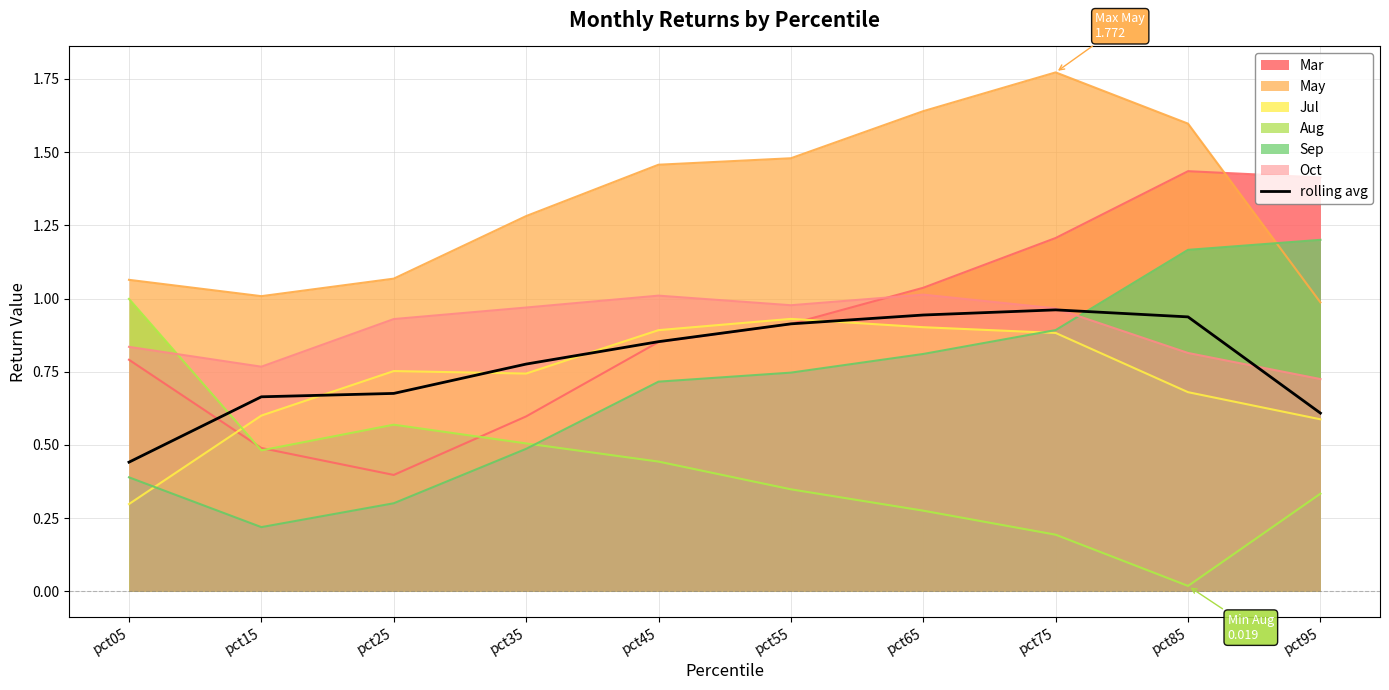

Rank the categories by value from highest to lowest.

pct75, pct65, pct85, pct55, pct45, pct35, pct25, pct15, pct95, pct05